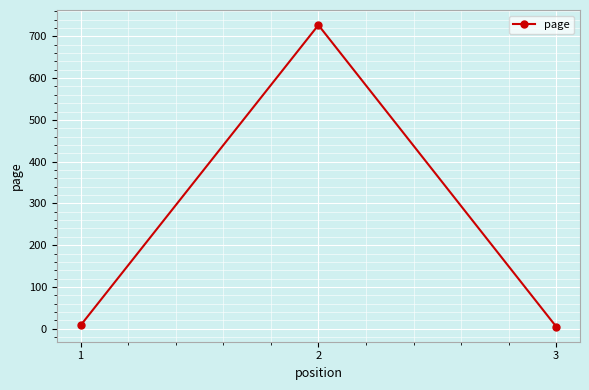

Is it true that the value at 2 is 727?

True